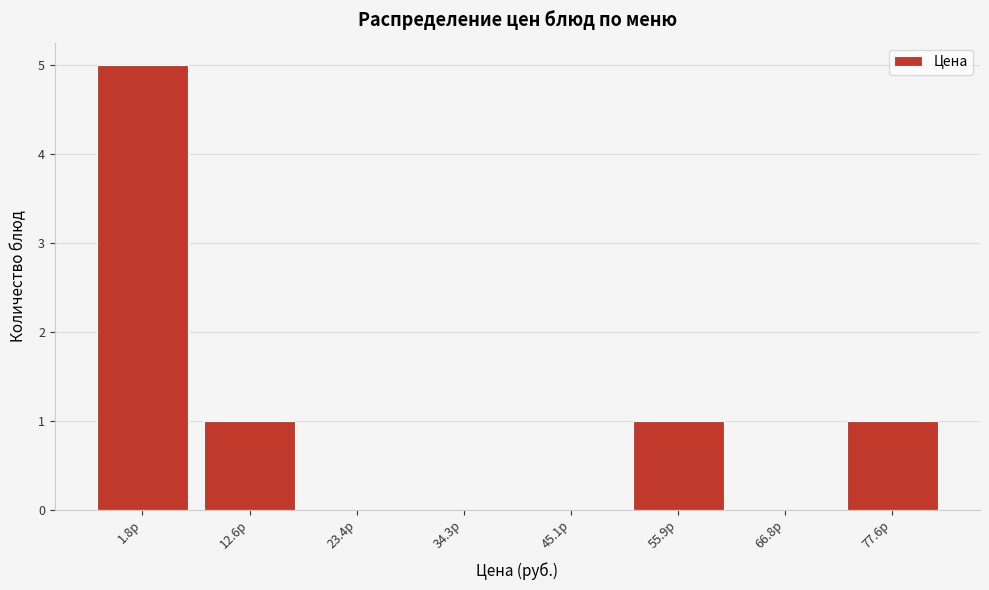

Reading left to right, what are all the values shown in this chart?

1.8р=5	12.6р=1	23.4р=0	34.3р=0	45.1р=0	55.9р=1	66.8р=0	77.6р=1